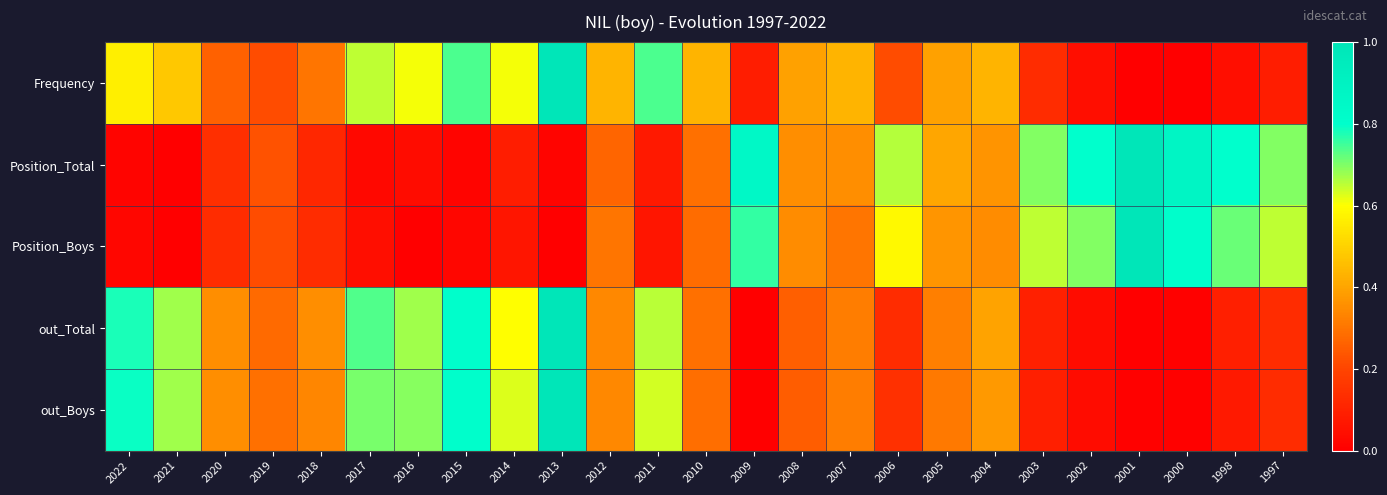

What is the difference between the highest and lowest values at 2021?

0.7